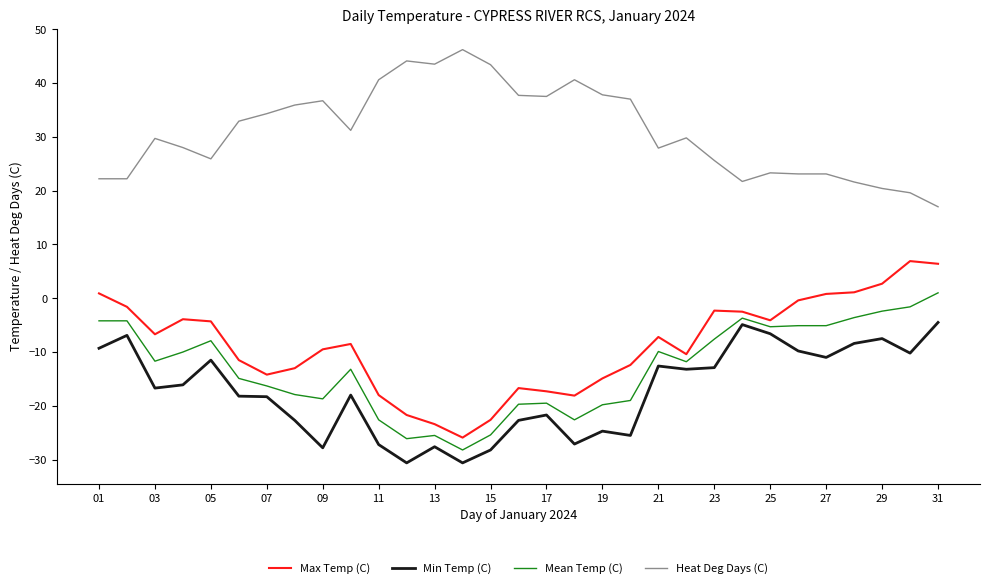

True or false: Heat Deg Days (C) and Max Temp (C) intersect in this chart.

False